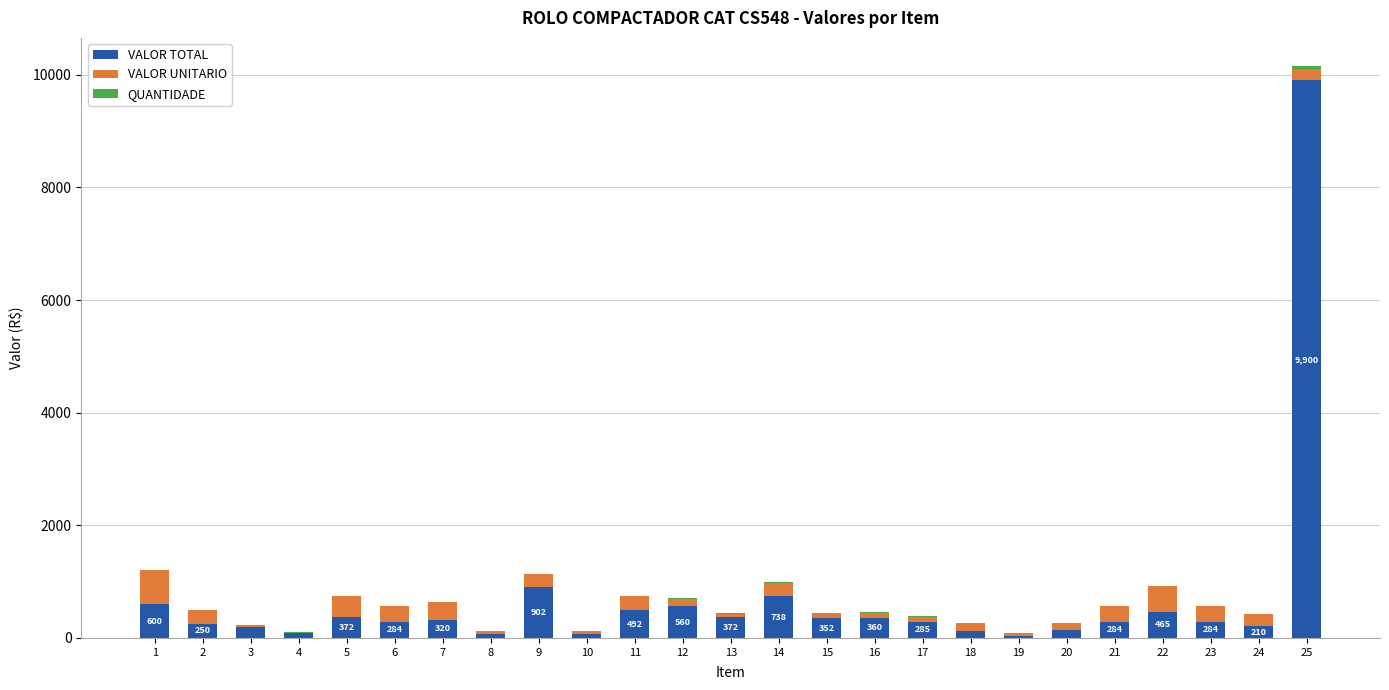

What is the maximum value for VALOR TOTAL?

9900.0